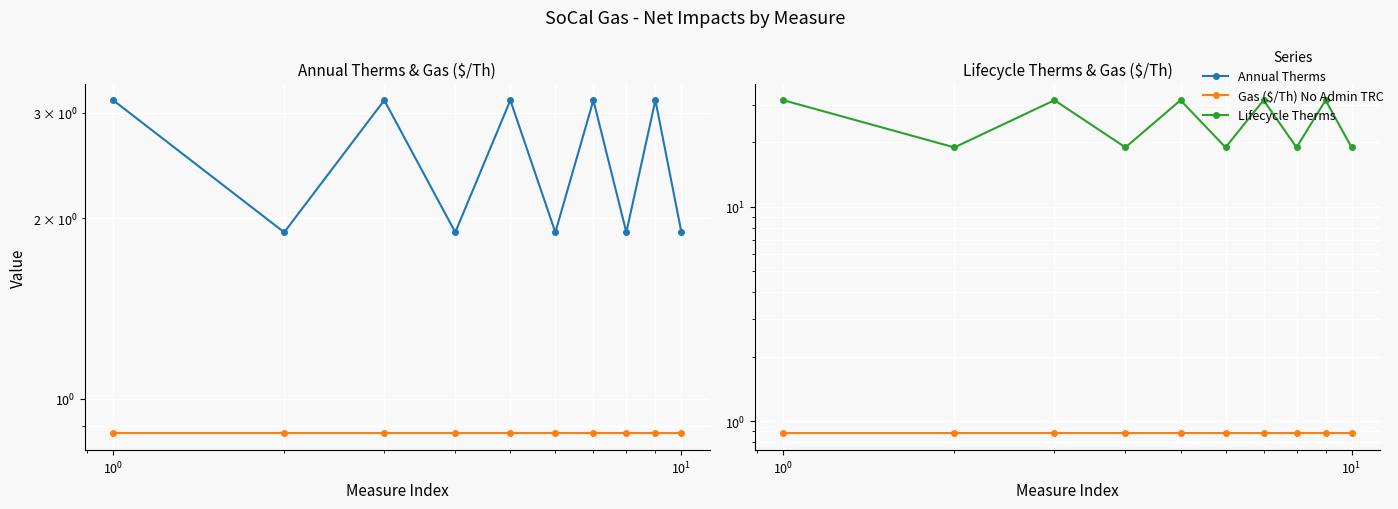

True or false: Gas ($/Th) No Admin TRC and Lifecycle Therms cross at least once.

False